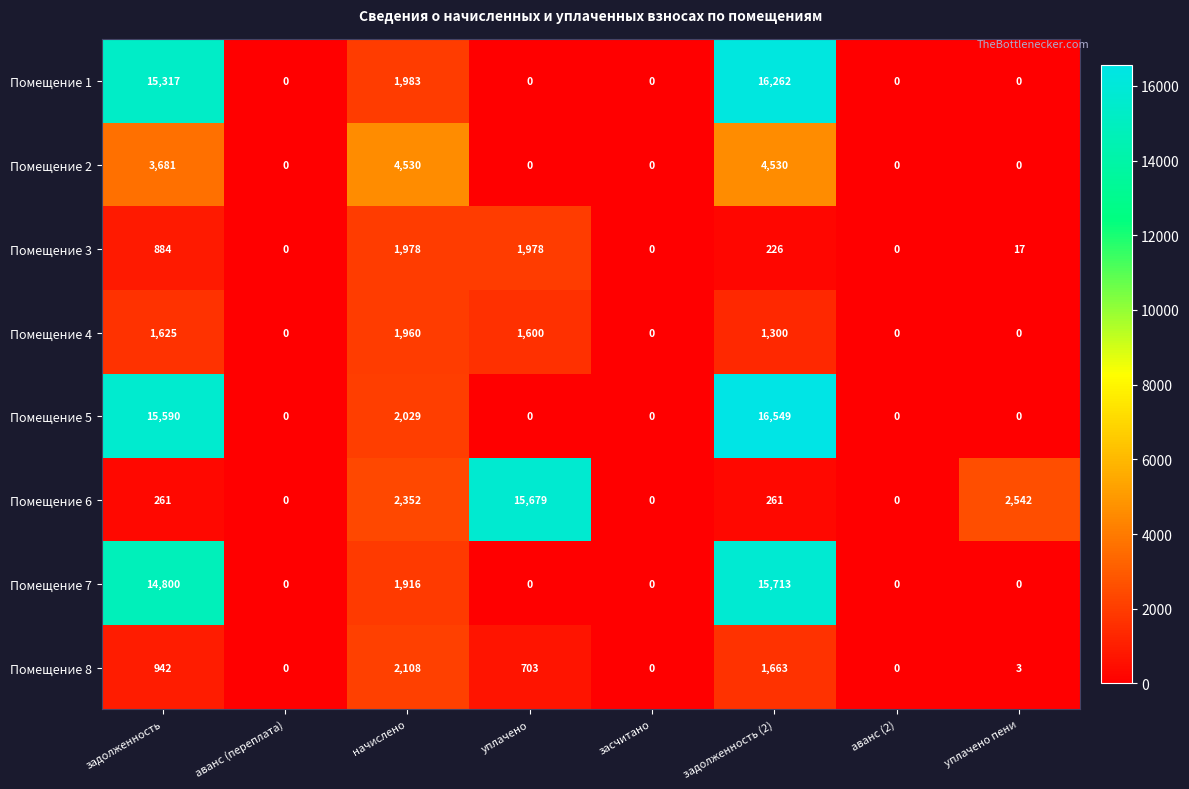

Between засчитано and уплачено пени, which series saw the biggest shift?

Помещение 6